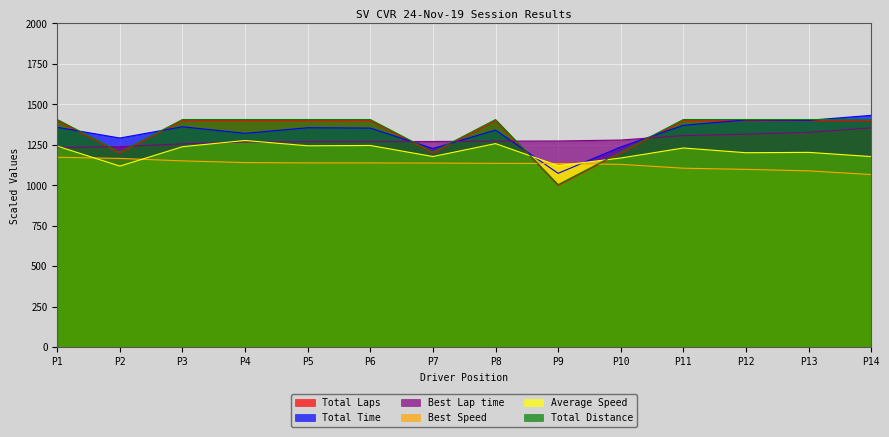

Which series has the widest spread of values?

Total Distance